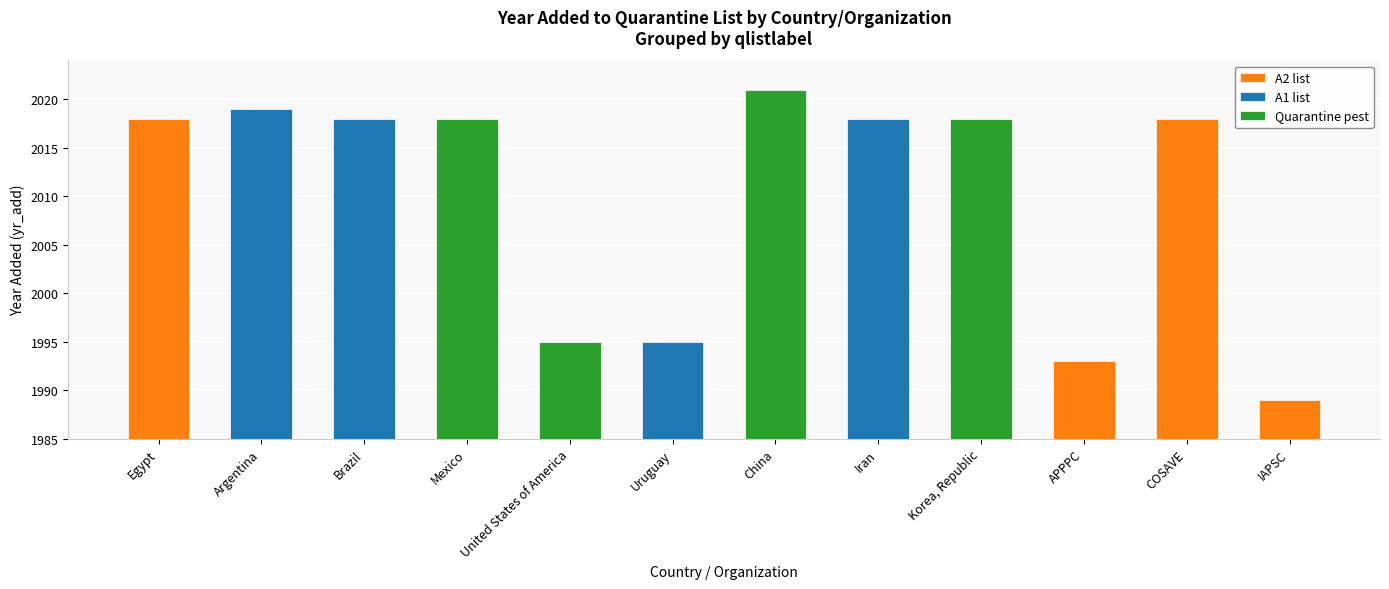

What is the change in value from Brazil to United States of America?

-23